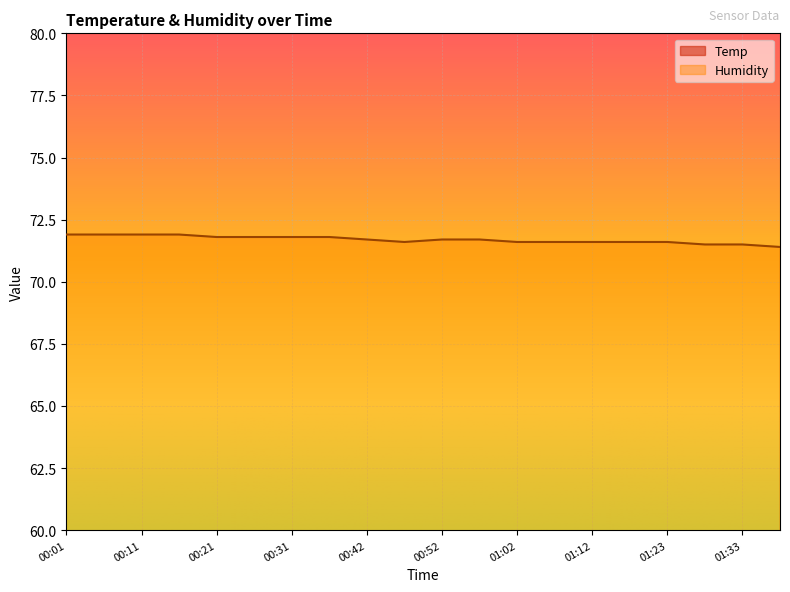

At which category does Humidity reach its first local valley?

00:47